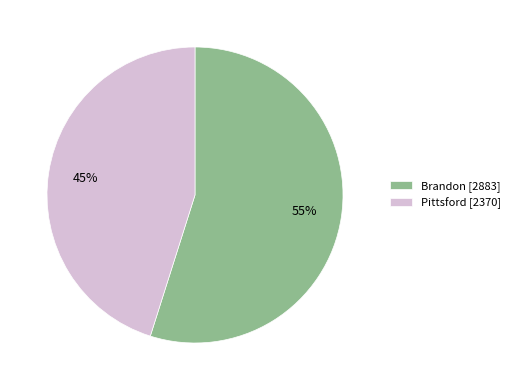

Is it true that Pittsford is 45% of the pie?

True